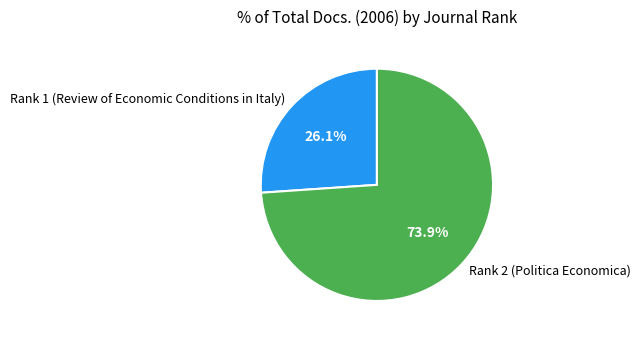

To the nearest percent, what is the average slice percentage?

50%